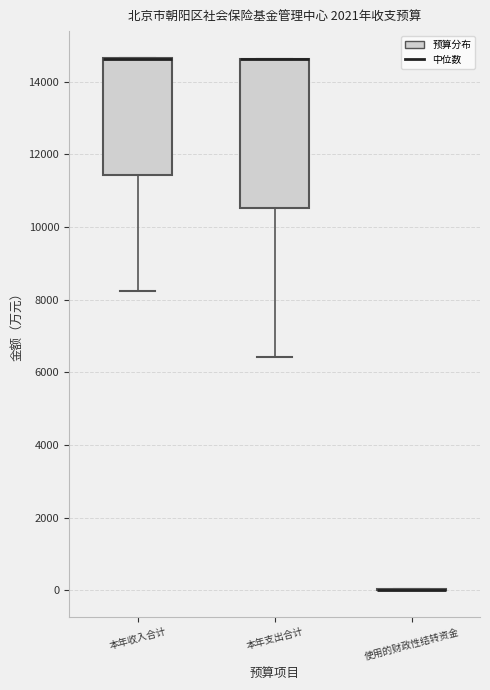

Reading left to right, read every box against the y-axis: the position of its median line, the range the box covers, and the ends of its whiskers. The values are not printed on the chart, so give them approximately, as read against the axis.

本年收入合计: median 14600 (drawn on the box's upper edge), box 11400 to 14600, whiskers 8200 to 14600
本年支出合计: median 14600 (drawn on the box's upper edge), box 10600 to 14600, whiskers 6400 to 14600
使用的财政性结转资金: box collapsed to a line at 0, whiskers 0 to 0